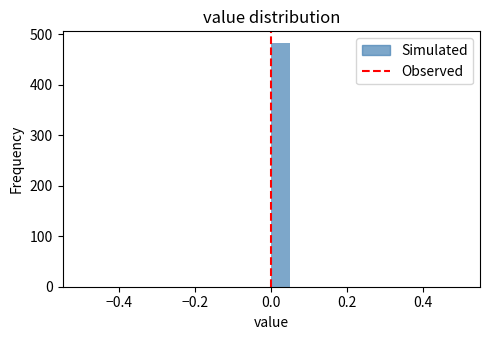

Read against the x-axis, roughly where is the centre of the tallest bar?

0.02